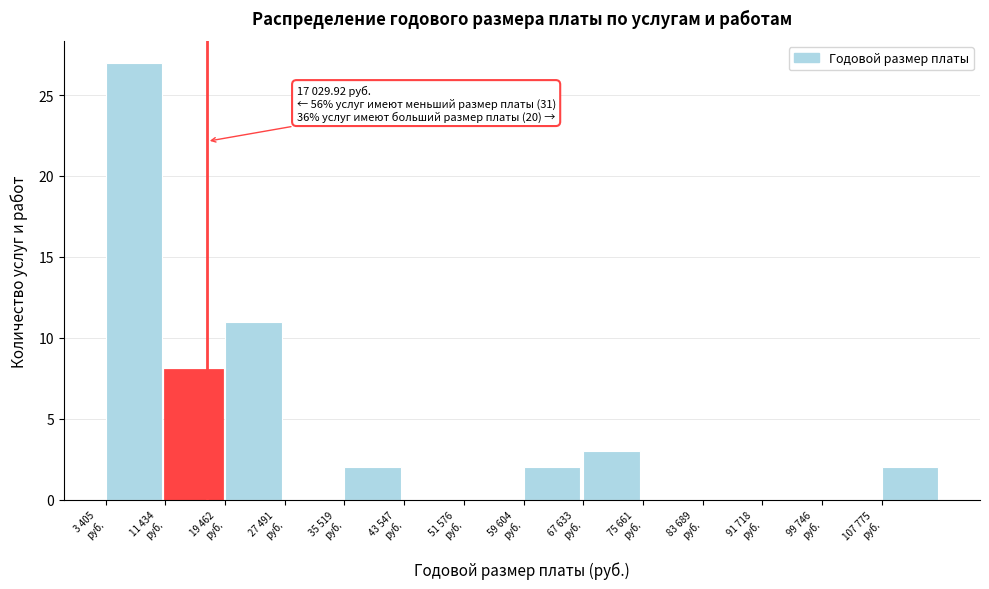

How many categories are shown in the chart?

14